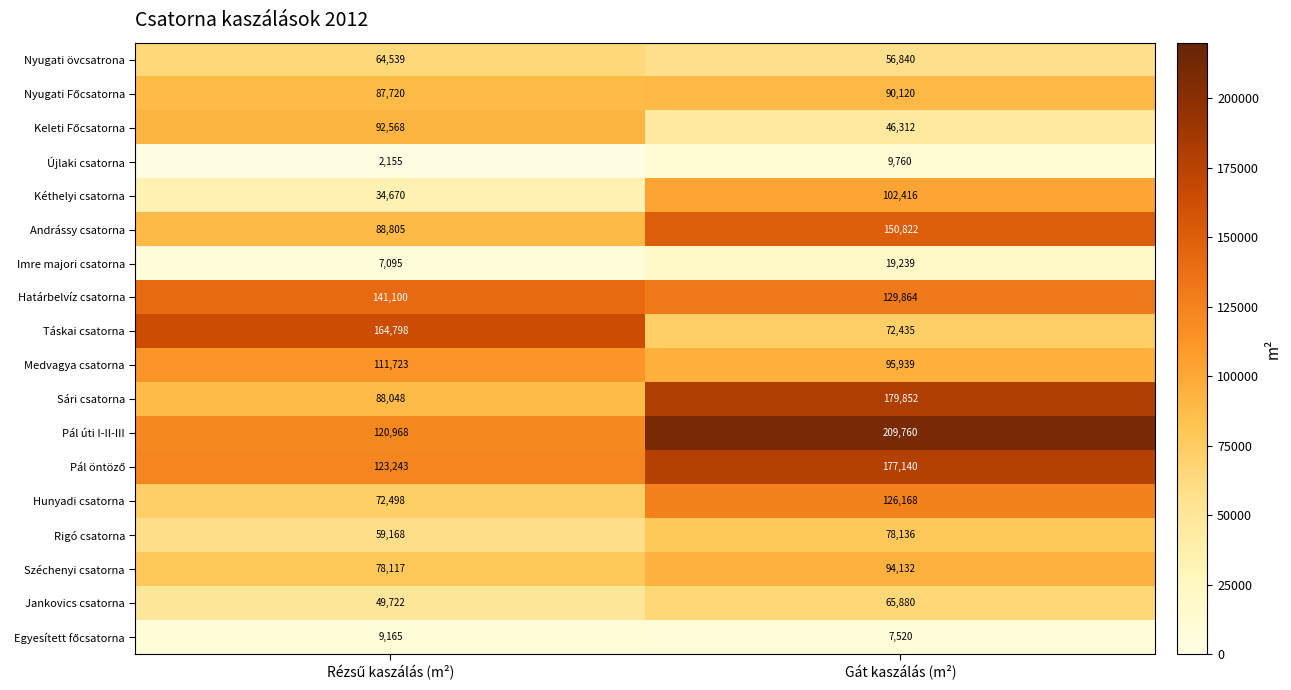

What is the sum of all Széchenyi csatorna values?

172249